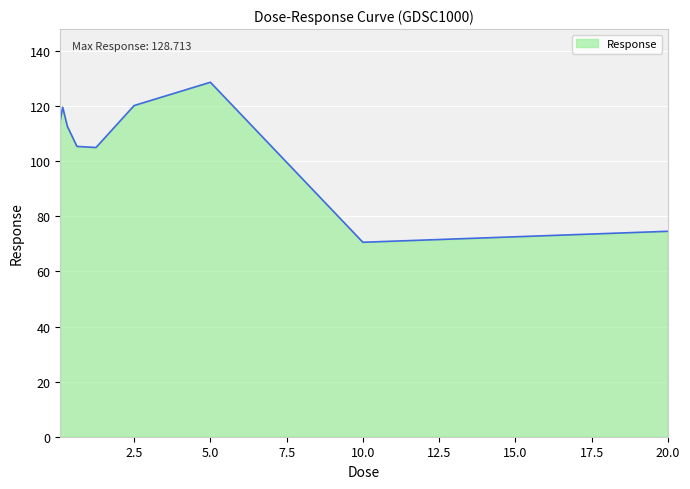

What is the difference between the maximum and minimum values?

58.1